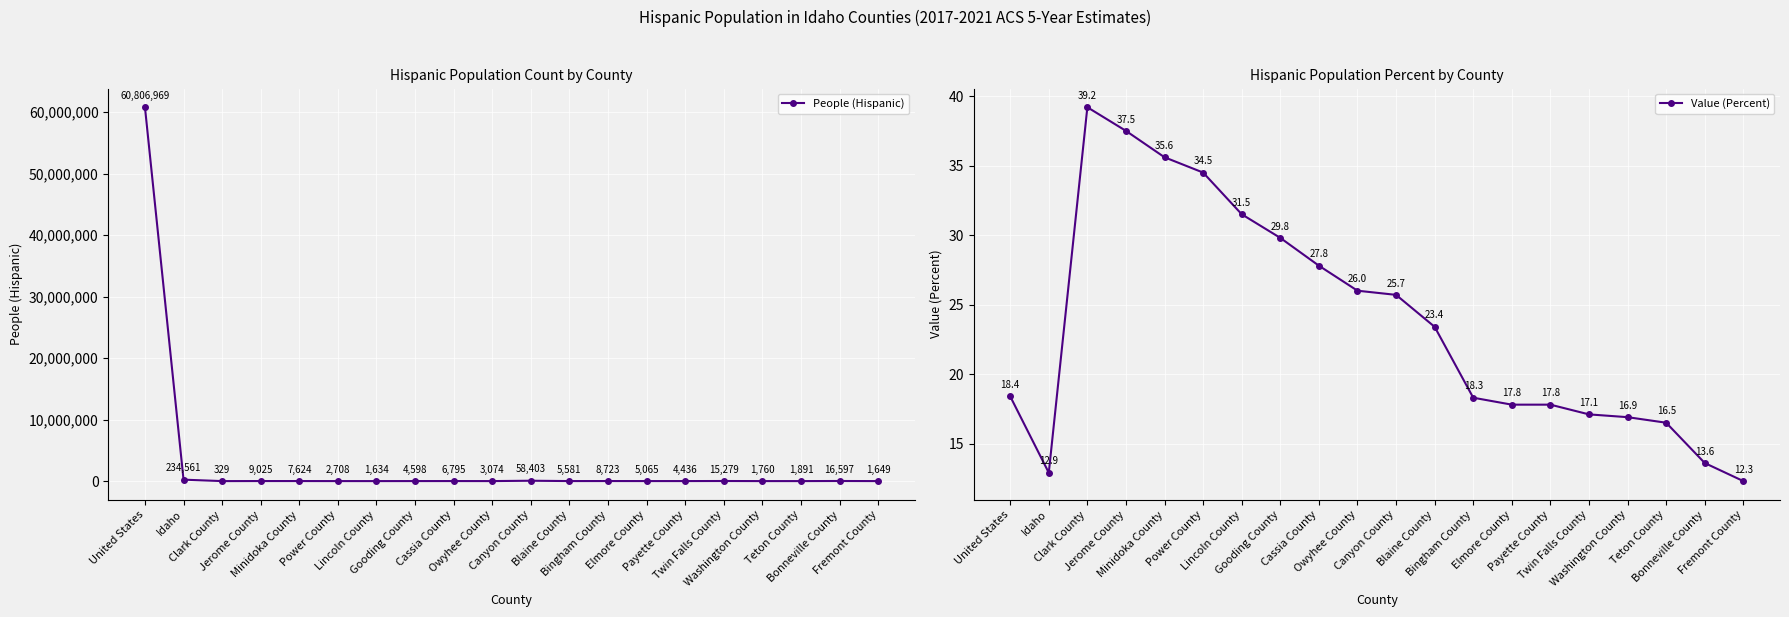

List the series in order of their overall mean, highest first.

People (Hispanic), Value (Percent)